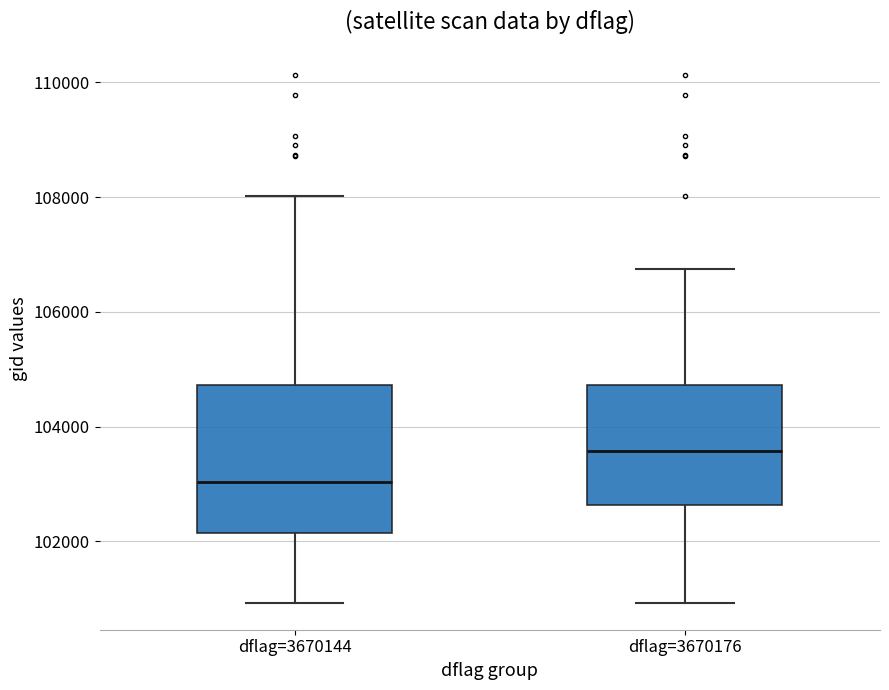

Where does the median line of the box for dflag=3670144 sit on the y-axis? The values are not printed on the chart, so give them approximately, as read against the axis.

103000